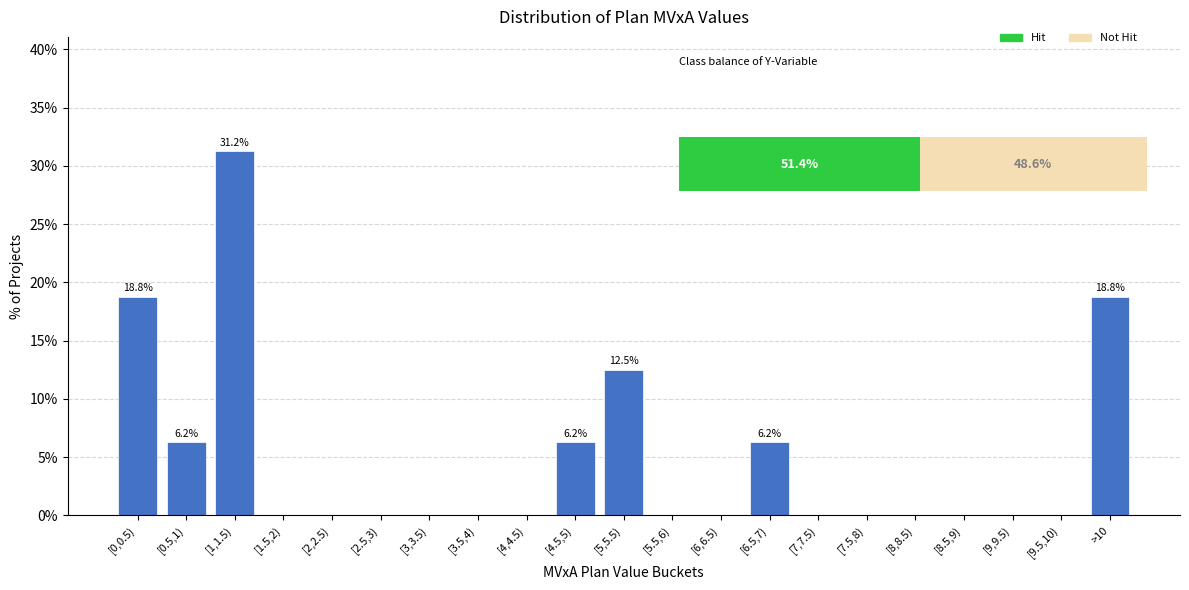

At which label is the value closest to 15?

[5,5.5)